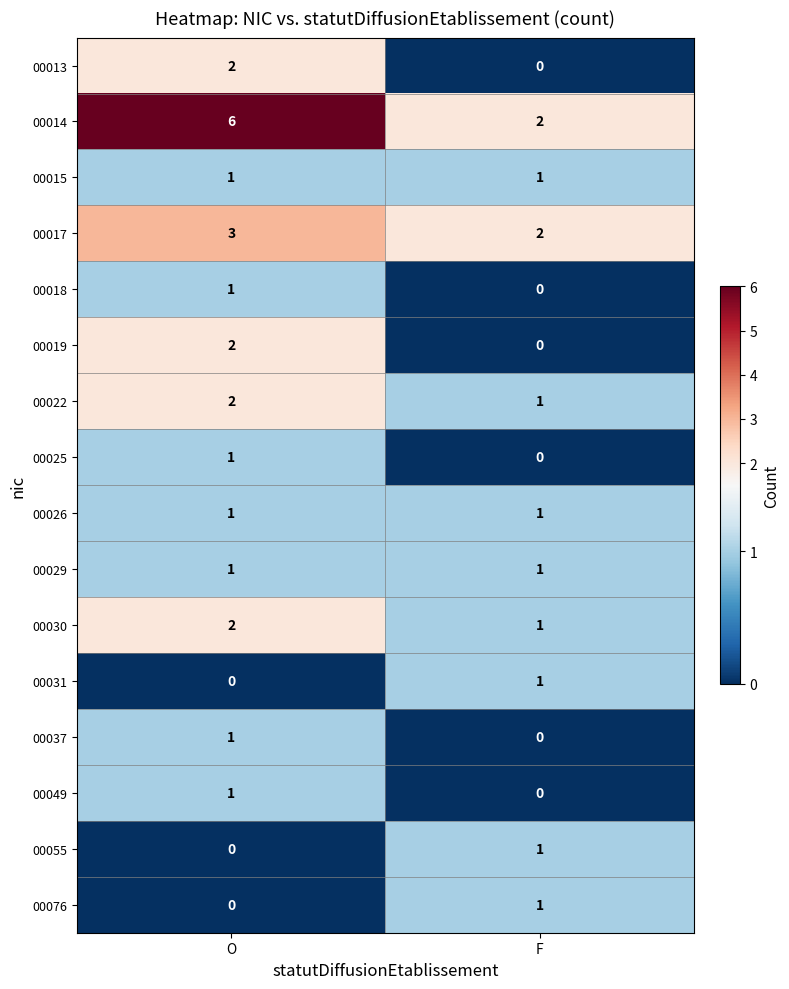

Which category has the highest value in the 00025 series?

O